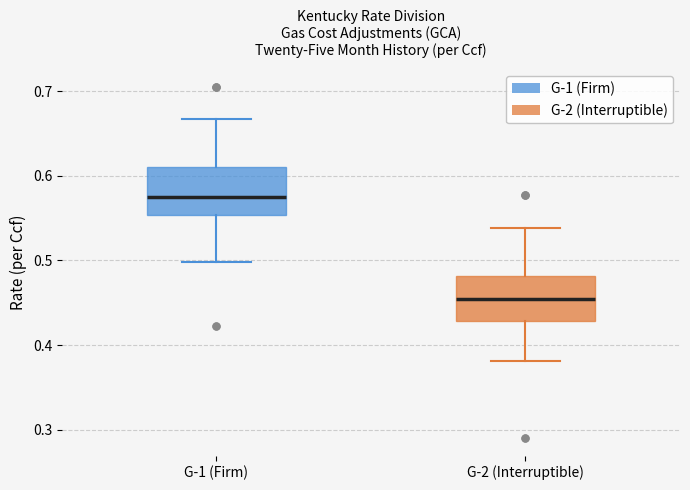

Reading left to right, read every box against the y-axis: the position of its median line, the range the box covers, and the ends of its whiskers. The values are not printed on the chart, so give them approximately, as read against the axis.

G-1 (Firm): median 0.57, box 0.55 to 0.61, whiskers 0.50 to 0.67
G-2 (Interruptible): median 0.45, box 0.43 to 0.48, whiskers 0.38 to 0.54